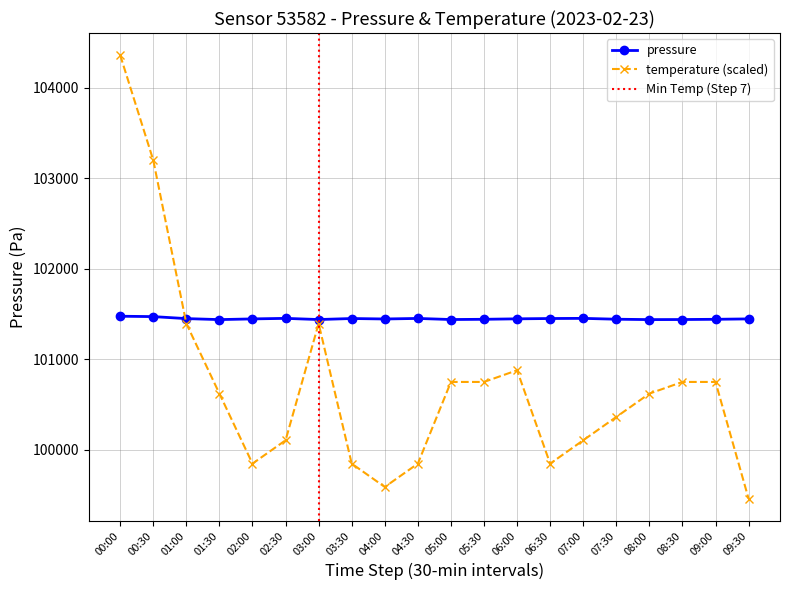

True or false: temperature (scaled) has more than 0 points higher than both neighbors.

True